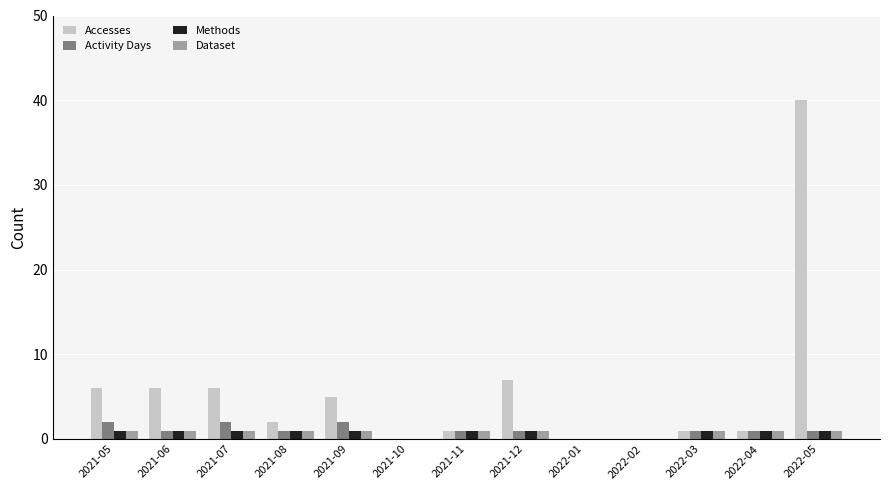

How many categories are shown in the chart?

13